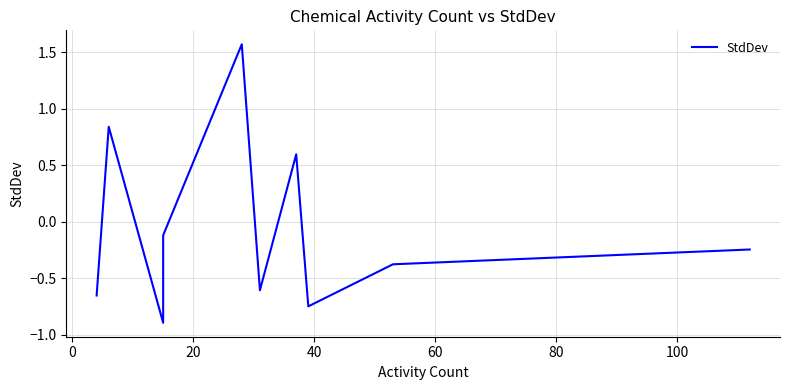

How many points are higher than both their immediate neighbors (excluding endpoints)?

3